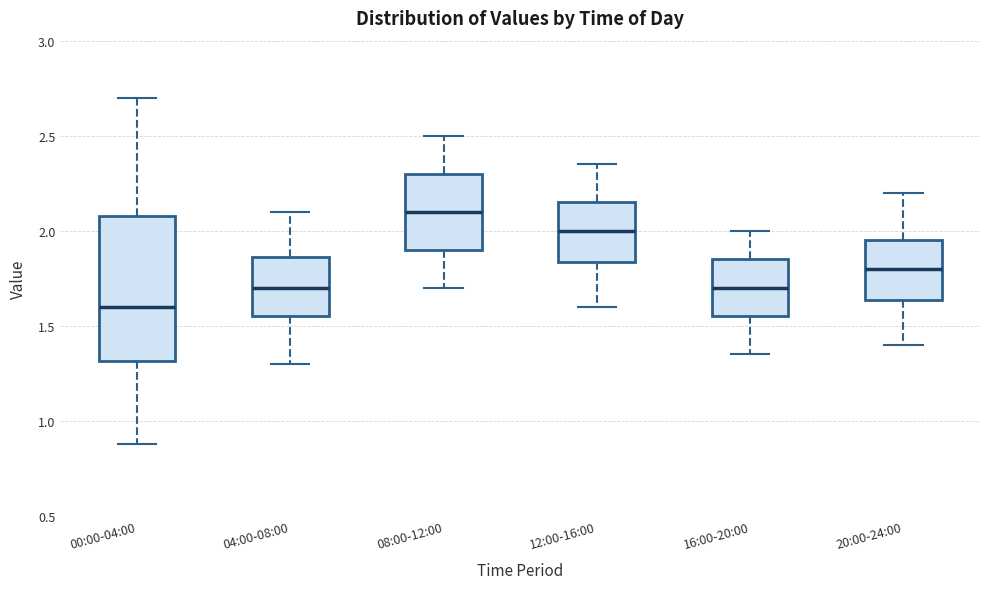

Reading left to right, read every box against the y-axis: the position of its median line, the range the box covers, and the ends of its whiskers. The values are not printed on the chart, so give them approximately, as read against the axis.

00:00-04:00: median 1.60, box 1.30 to 2.10, whiskers 0.90 to 2.70
04:00-08:00: median 1.70, box 1.55 to 1.85, whiskers 1.30 to 2.10
08:00-12:00: median 2.10, box 1.90 to 2.30, whiskers 1.70 to 2.50
12:00-16:00: median 2.00, box 1.85 to 2.15, whiskers 1.60 to 2.35
16:00-20:00: median 1.70, box 1.55 to 1.85, whiskers 1.35 to 2.00
20:00-24:00: median 1.80, box 1.65 to 1.95, whiskers 1.40 to 2.20